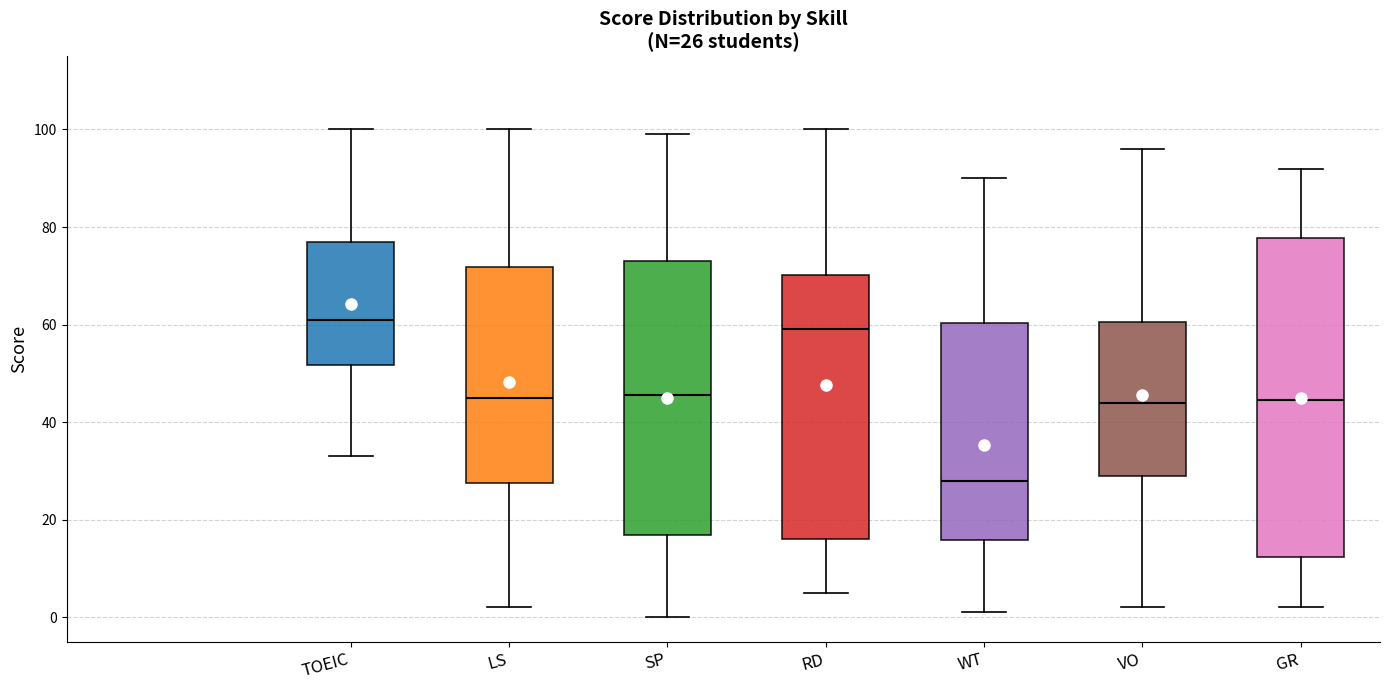

Comparing the boxes themselves (not the whiskers), which one is the tallest?

GR